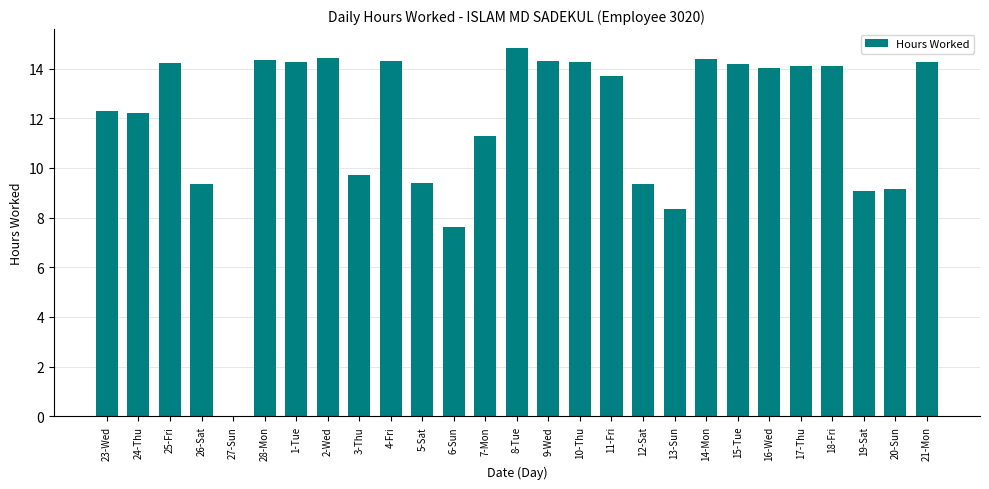

The chart shows a value of 3.9 at 9-Wed. True or false?

False